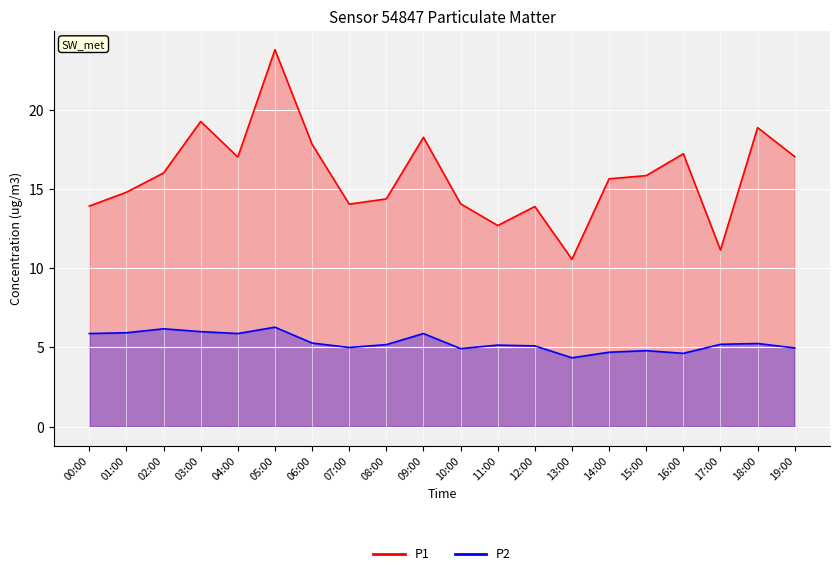

How many values in the P1 series are below 15?

9